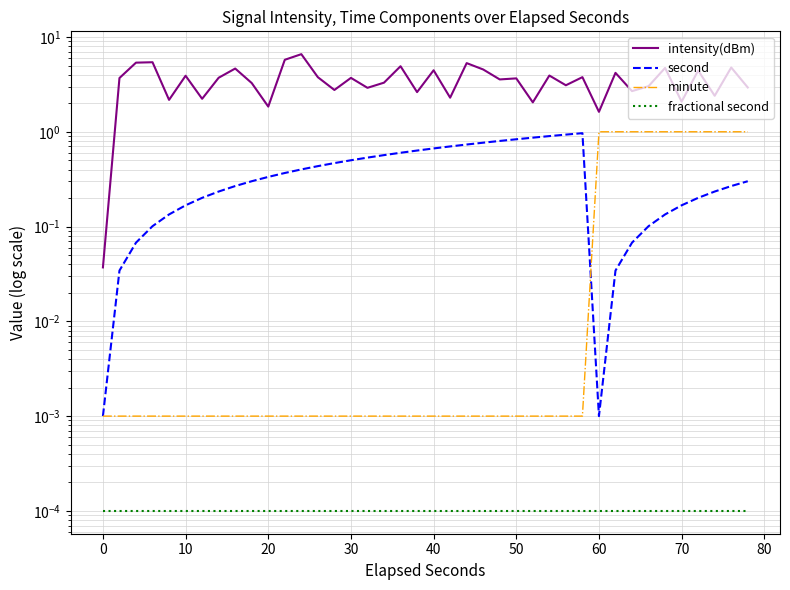

True or false: intensity(dBm) and second cross at least once.

False